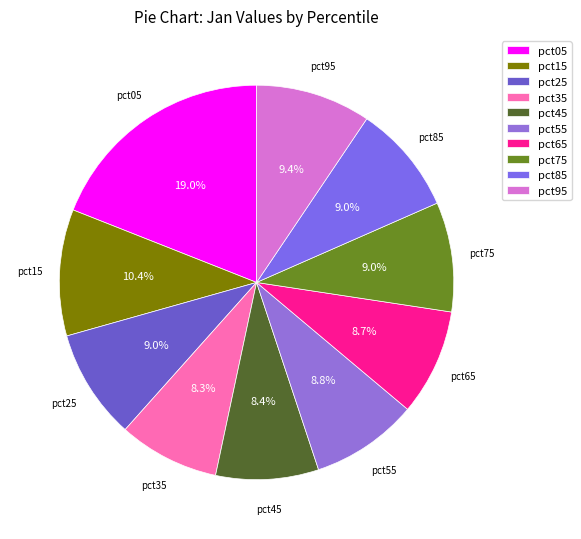

To the nearest percent, what is the difference between the largest and smallest slice percentages?

11%